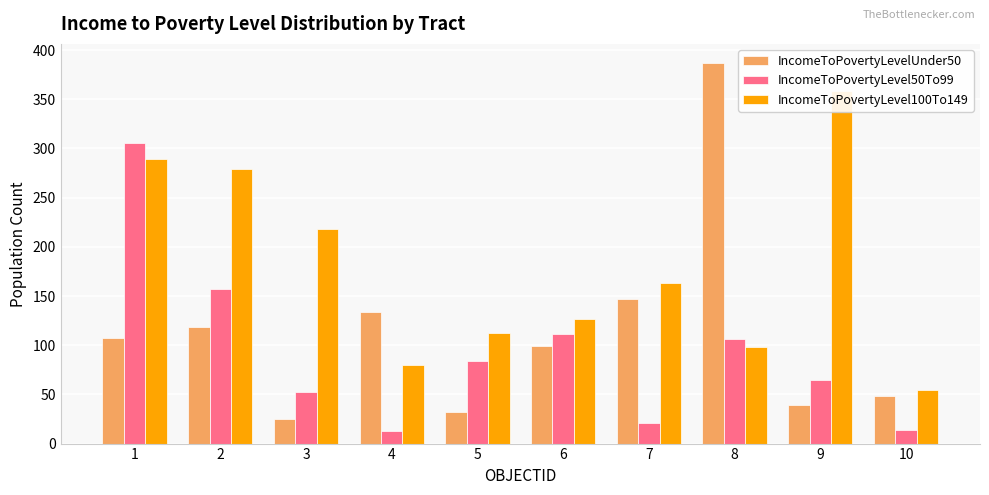

Is it true that IncomeToPovertyLevel100To149 equals 121 at 9?

False